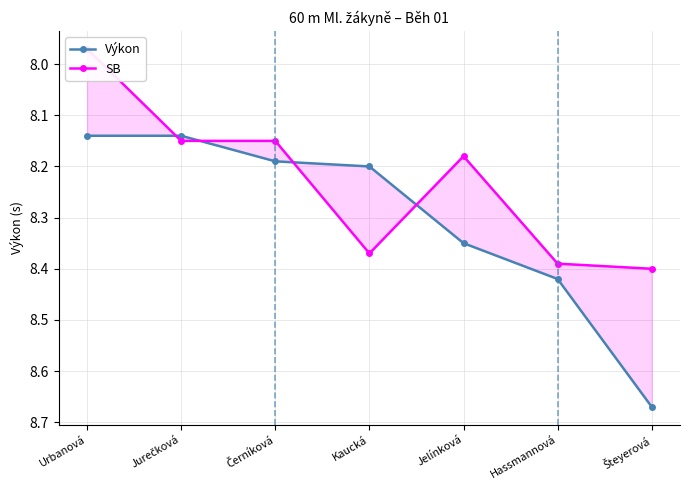

At how many categories does at least one series exceed 8?

7